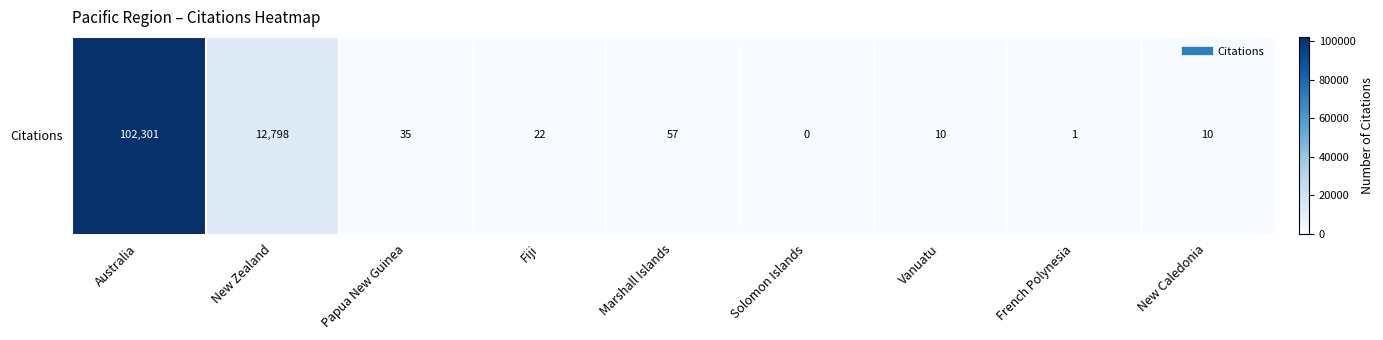

The value at Fiji is 5. True or false?

False